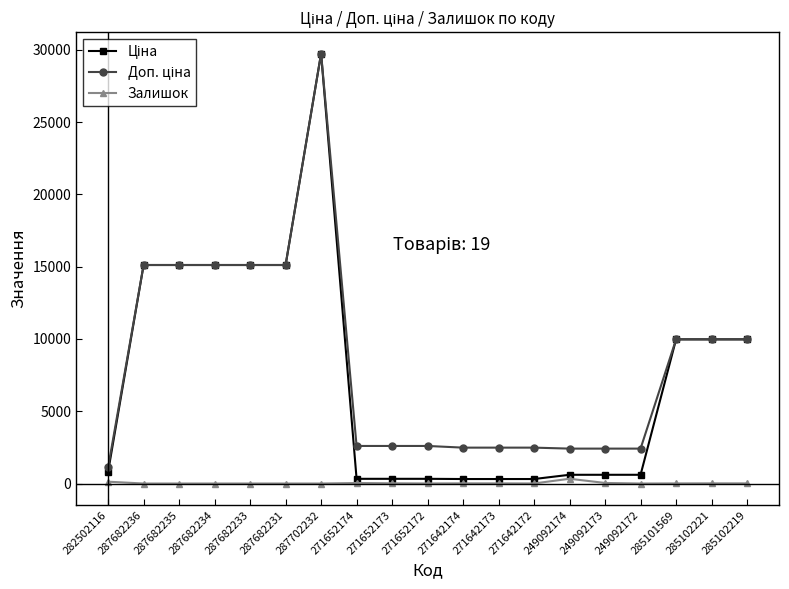

Is it true that Залишок equals 0.0 at 287682234?

True